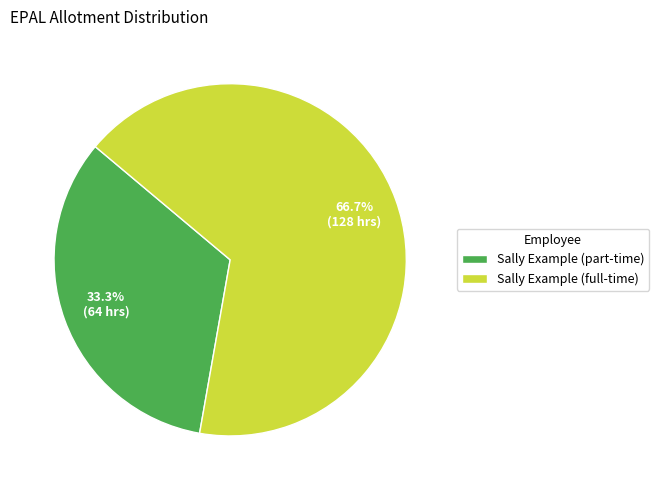

Which slice is the smallest?

Sally Example (part-time)